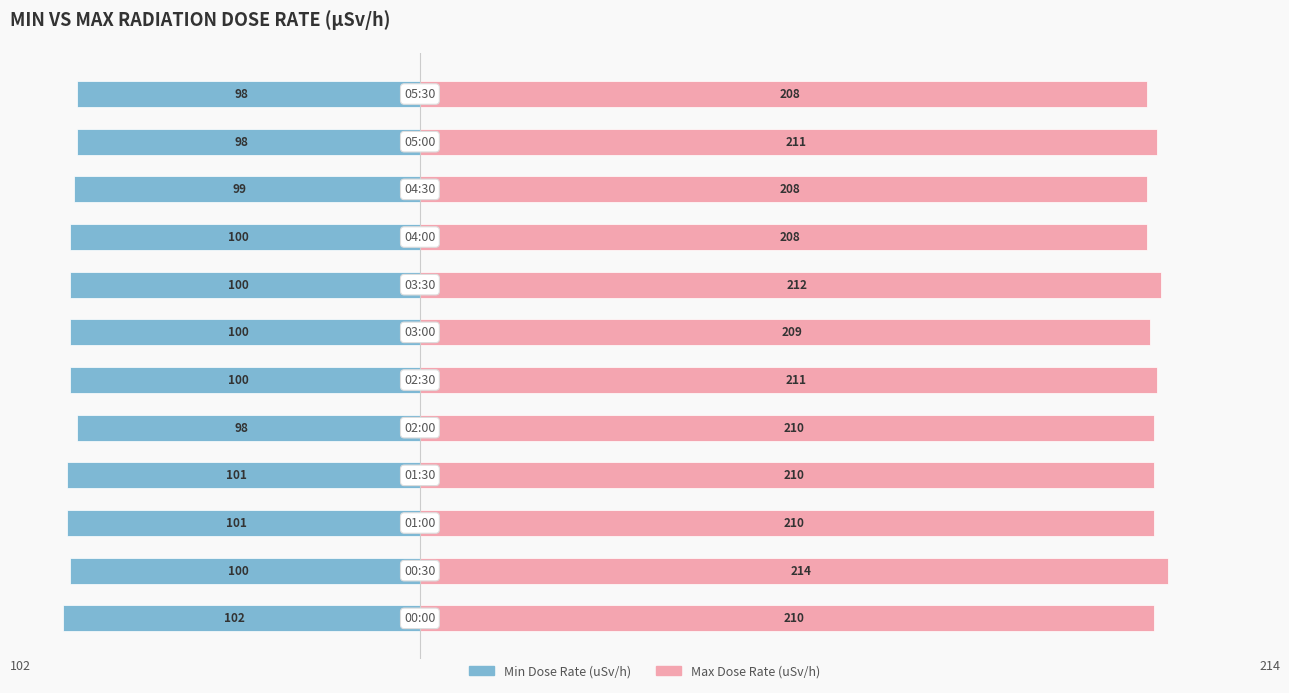

Reading left to right, extract all data points from this chart.

Min Dose Rate (uSv/h): -102	-100	-101	-101	-98	-100	-100	-100	-100	-99	-98	-98
Max Dose Rate (uSv/h): 210	214	210	210	210	211	209	212	208	208	211	208